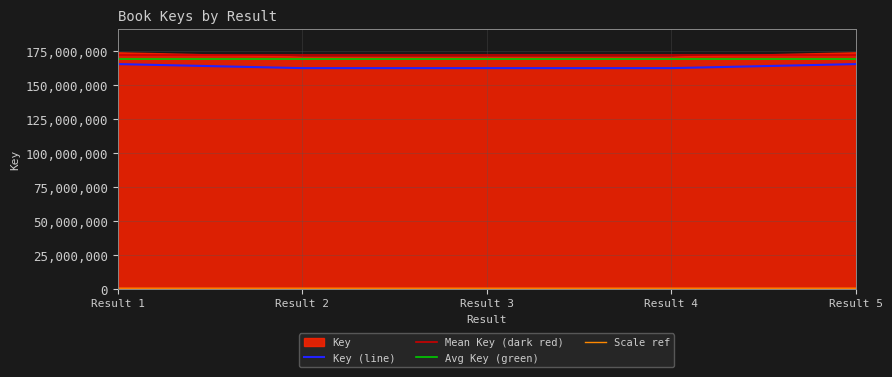

What is the lowest value of the Key (line) series?

162570190.2